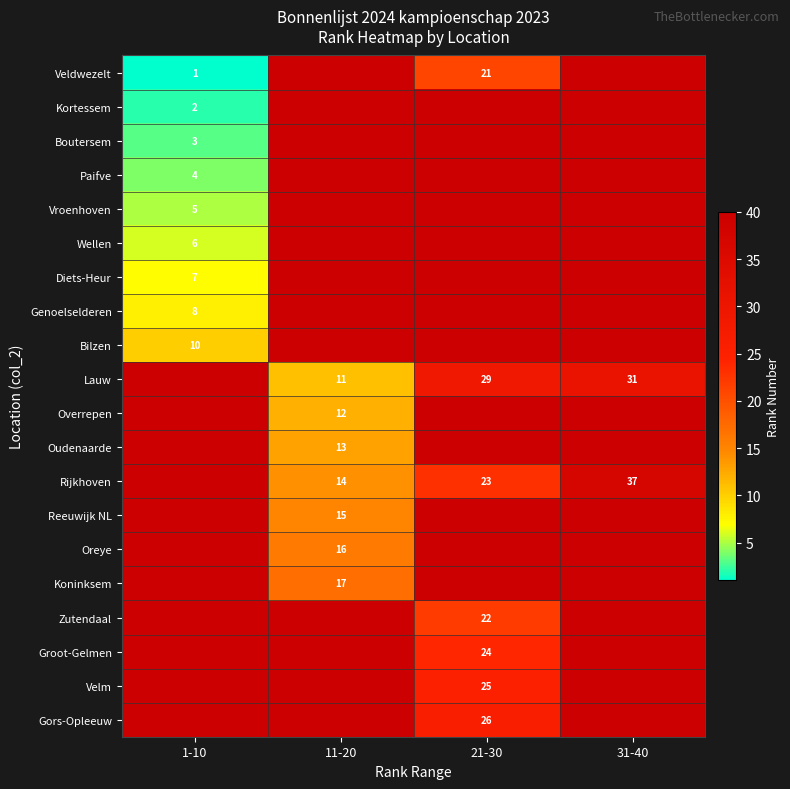

Is the value of Veldwezelt at 1-10 greater than the value of Zutendaal at 21-30?

No